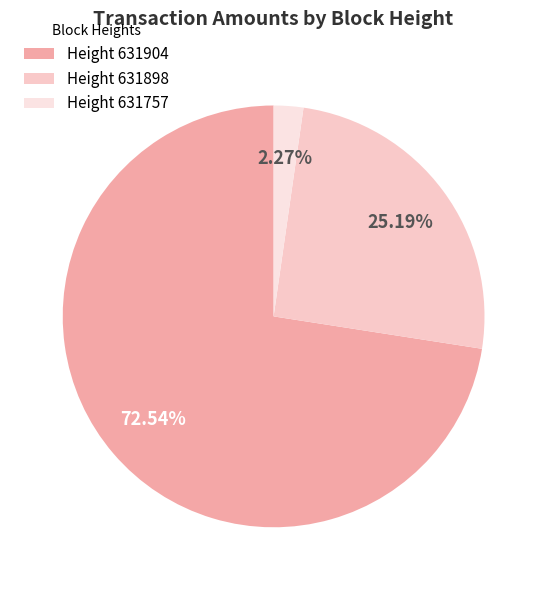

What is the largest slice in the pie chart?

Height 631904